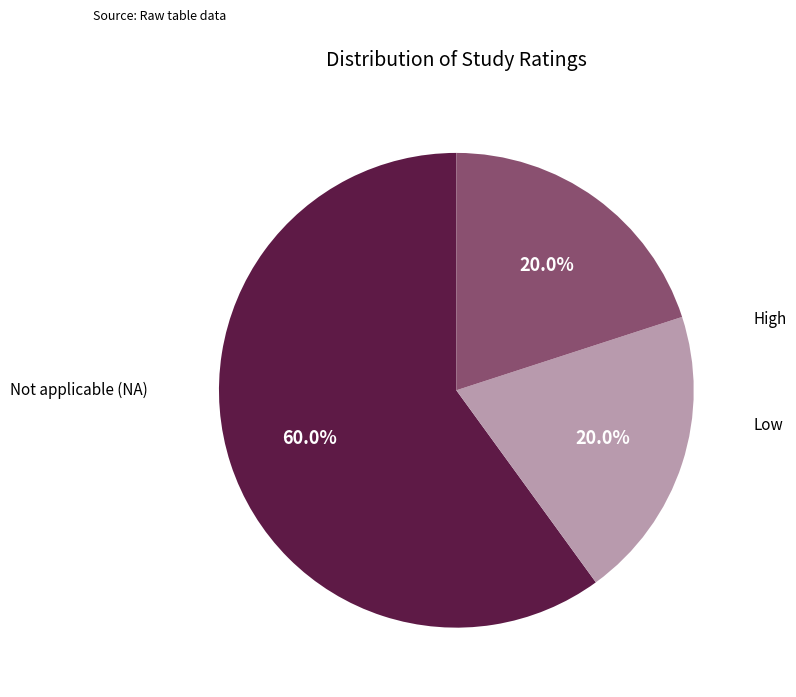

Is there a majority slice in this chart?

Yes